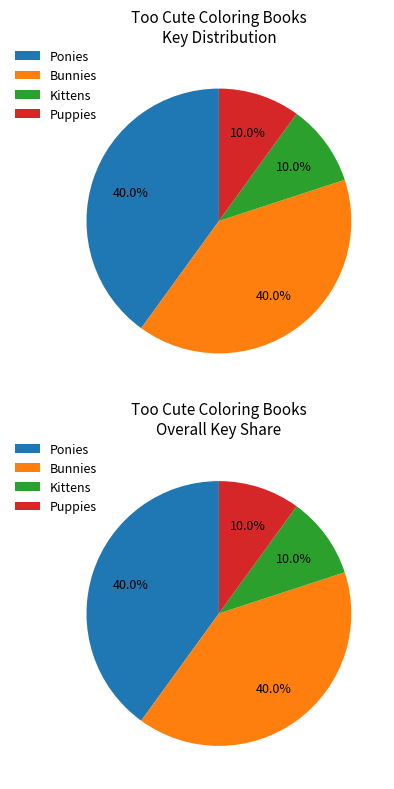

How many segments does this pie chart have?

4